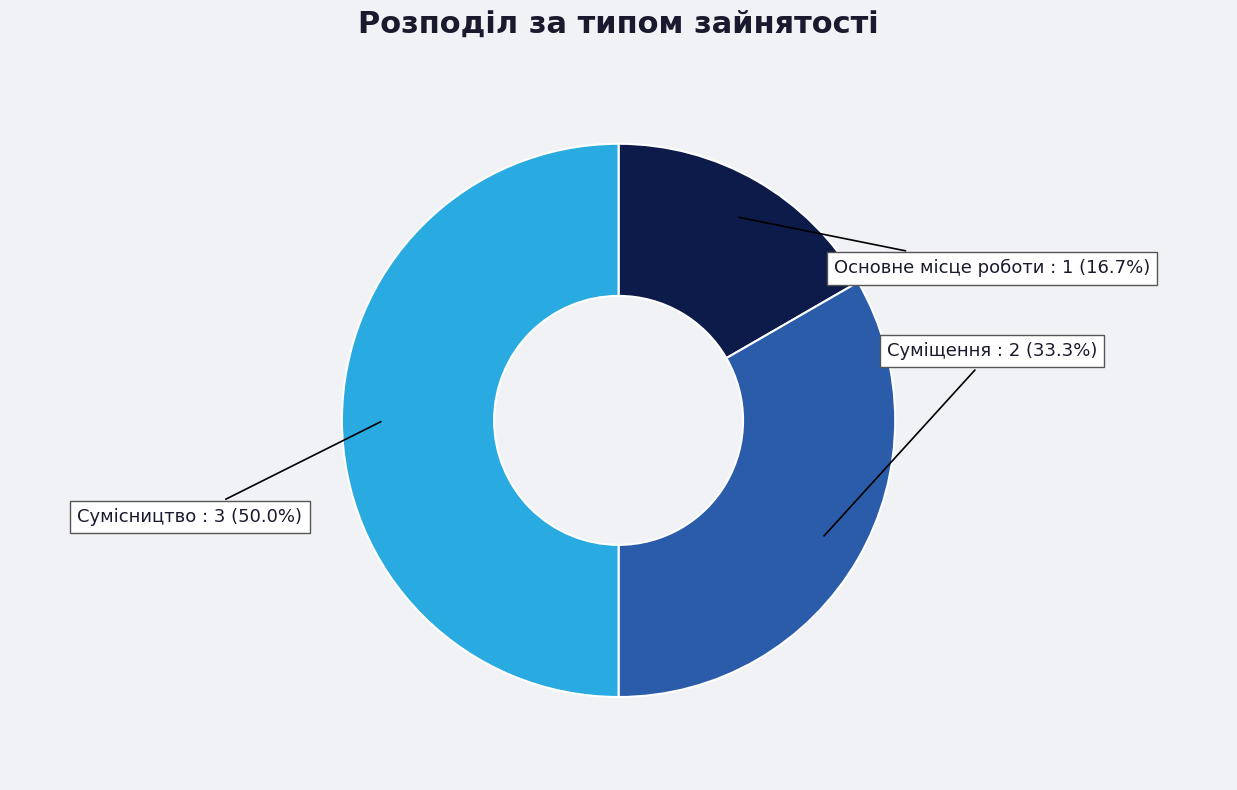

What percentage is the Основне місце роботи slice, to the nearest percent?

17%